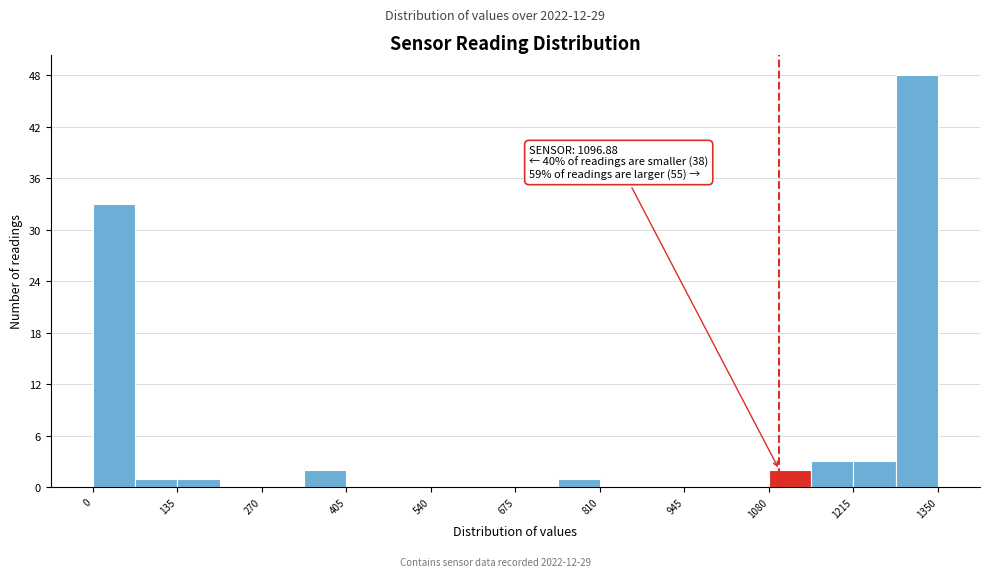

Around what value on the x-axis is the tallest bar? Give the approximate position of its centre, as read against the axis.

1320